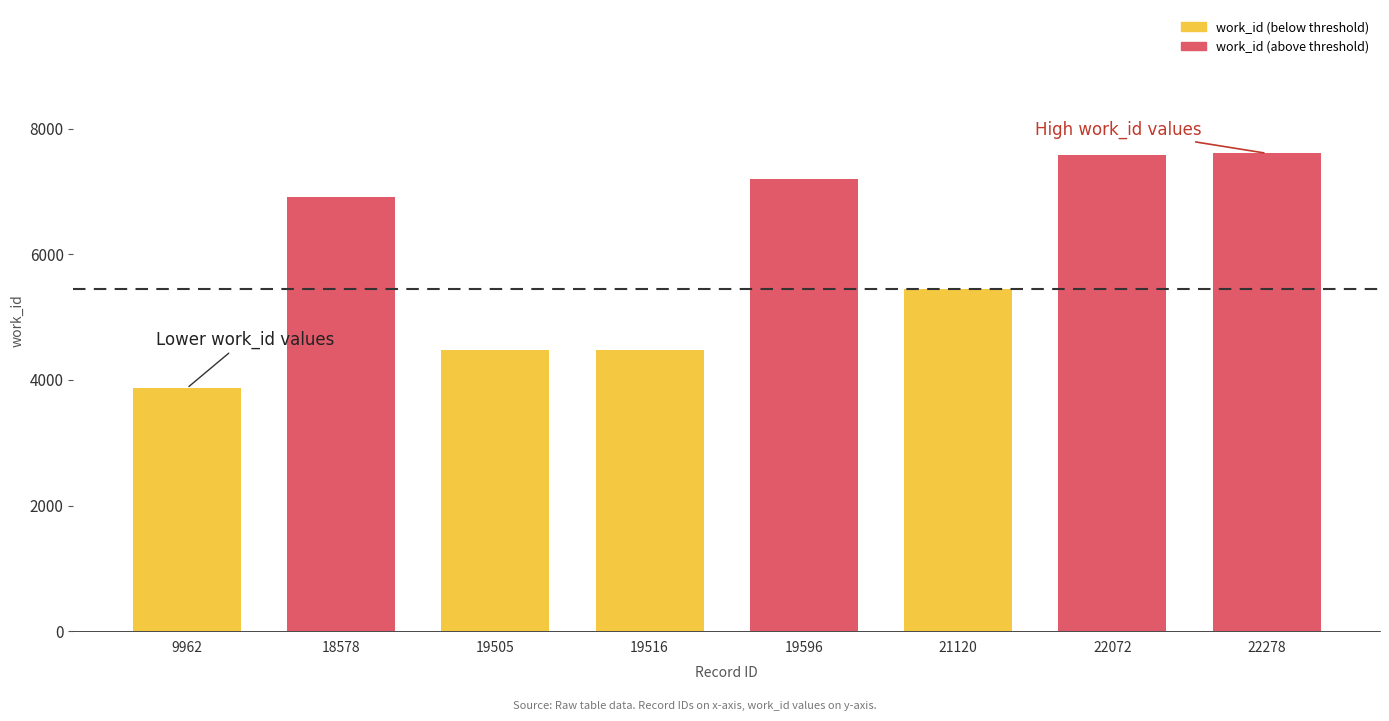

True or false: the data shows 2315 at 9962.

False